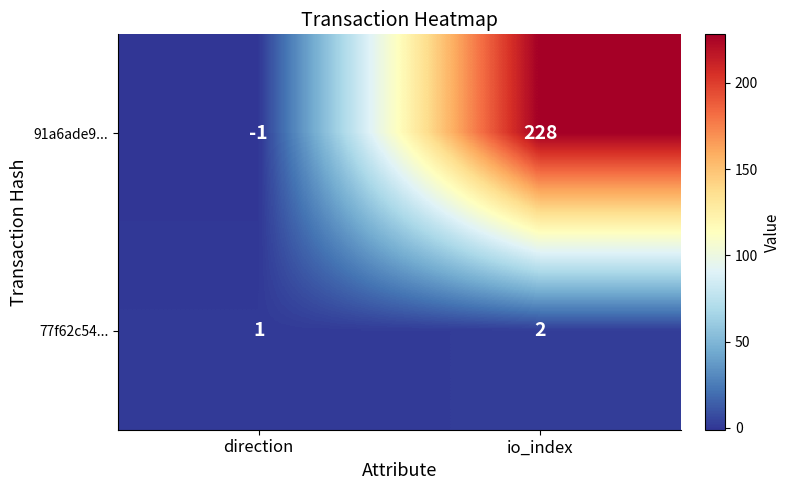

What is the sum of the 77f62c54... values at io_index and direction?

3